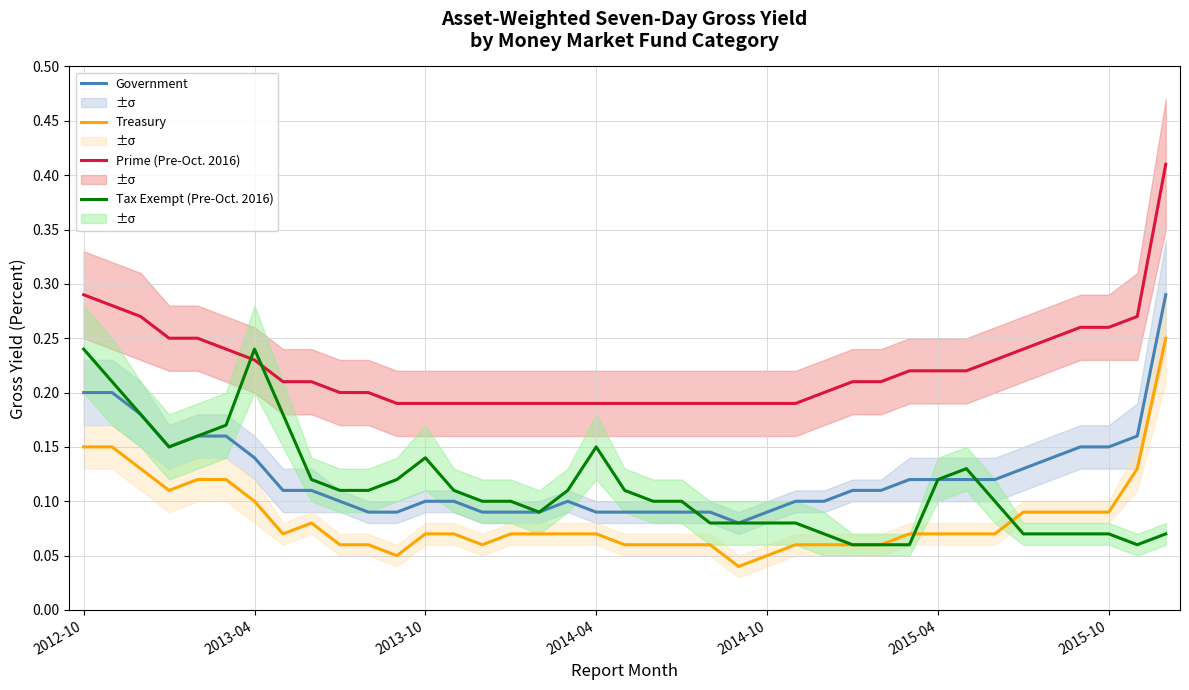

True or false: Prime (Pre-Oct. 2016) and Government cross at least once.

False